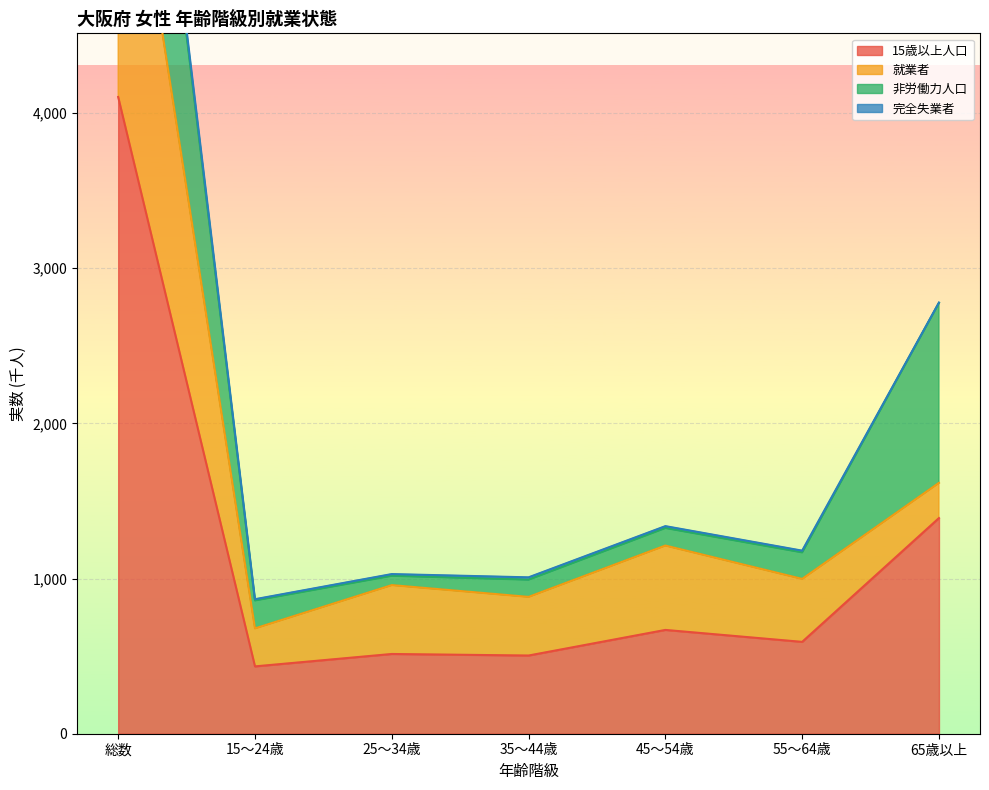

What position from the left is 65歳以上?

7